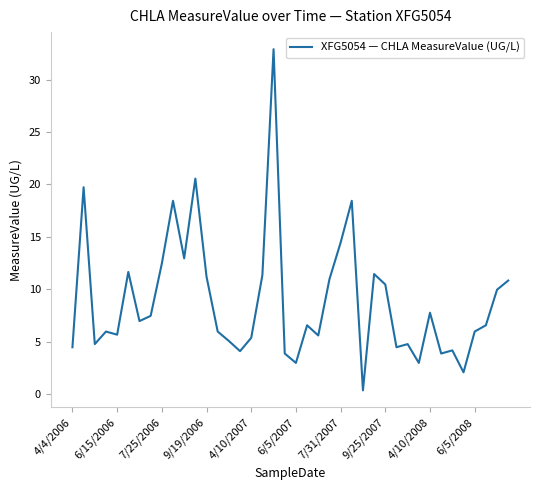

What is the maximum value shown in the chart?

32.9